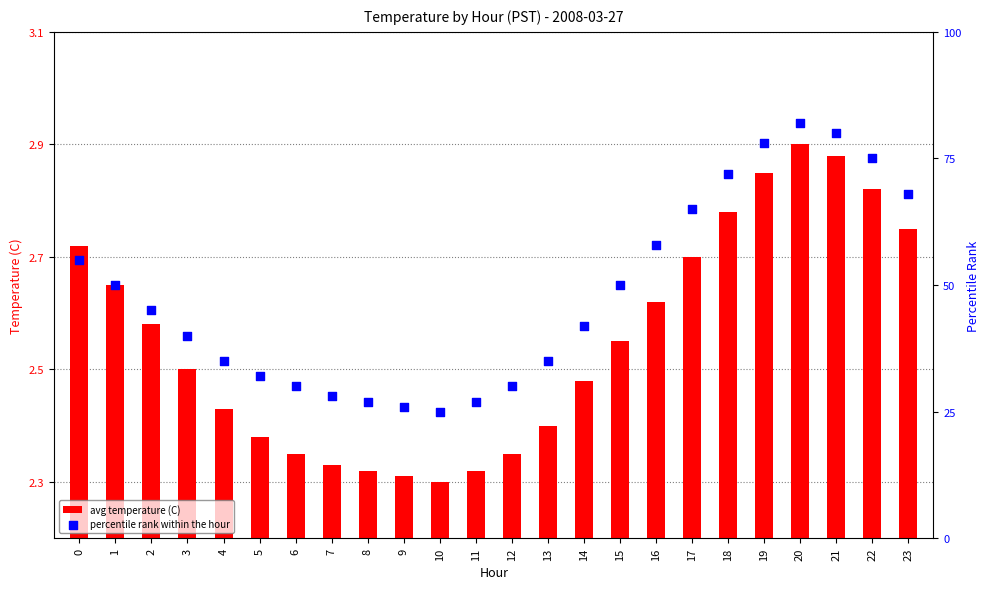

Which series has the largest total across all categories?

percentile rank within the hour